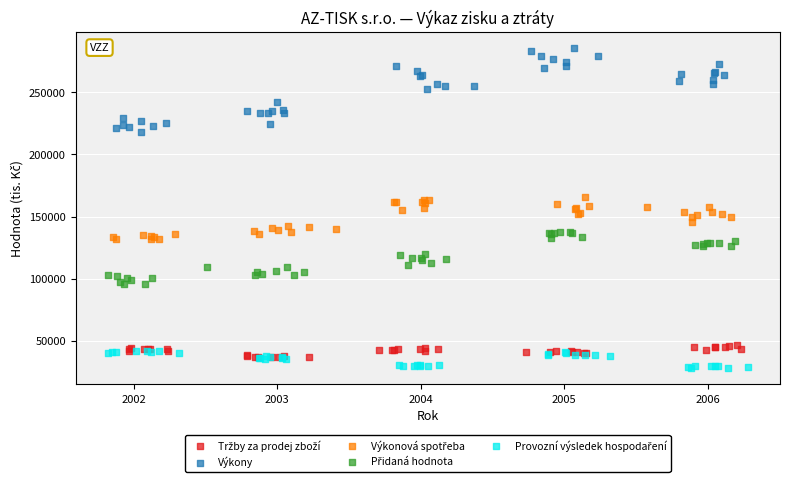

Which series has the widest spread of Y values?

Výkony